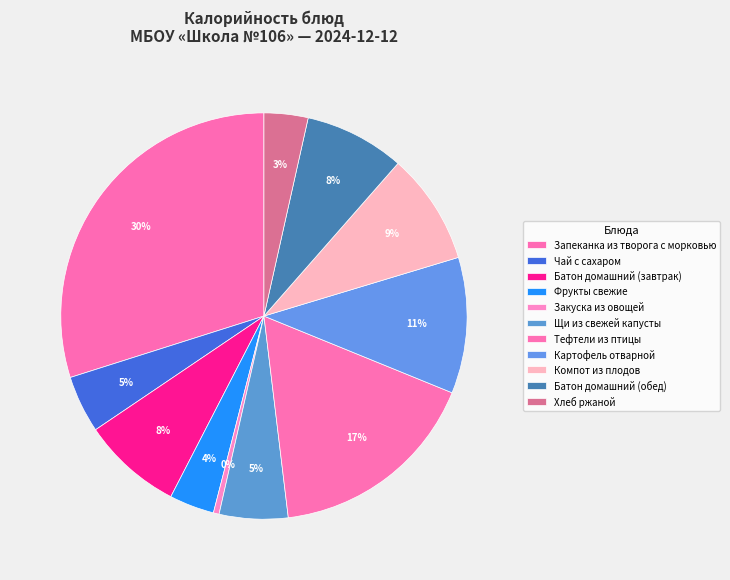

How many segments does this pie chart have?

11